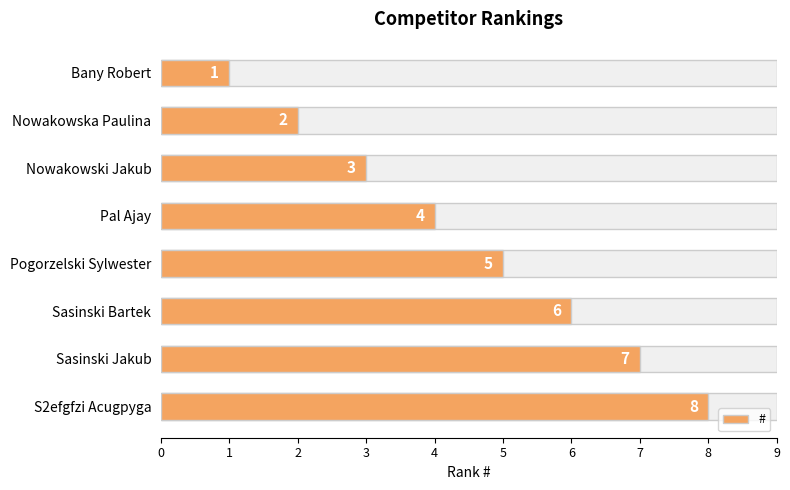

Reading right to left, extract all data points from this chart.

8	7	6	5	4	3	2	1